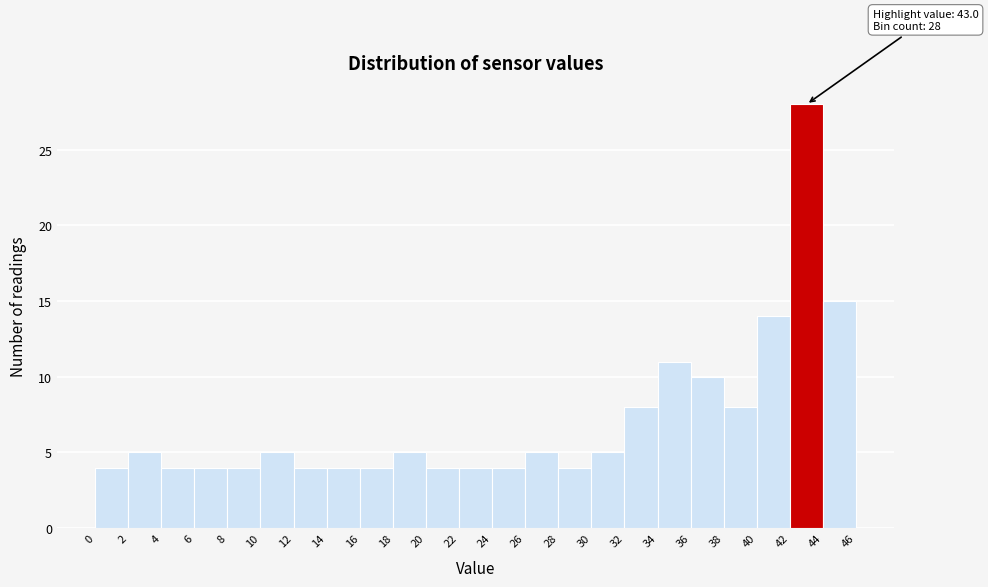

Over which range of the x-axis is the bar tallest?

42 to 44